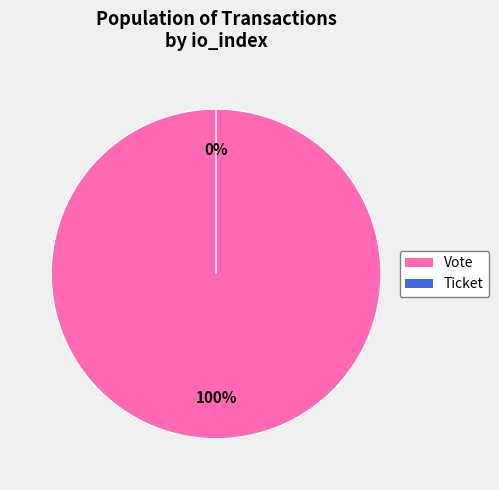

Rank the categories by value from lowest to highest.

Ticket (io_index=0), Vote (io_index=1)